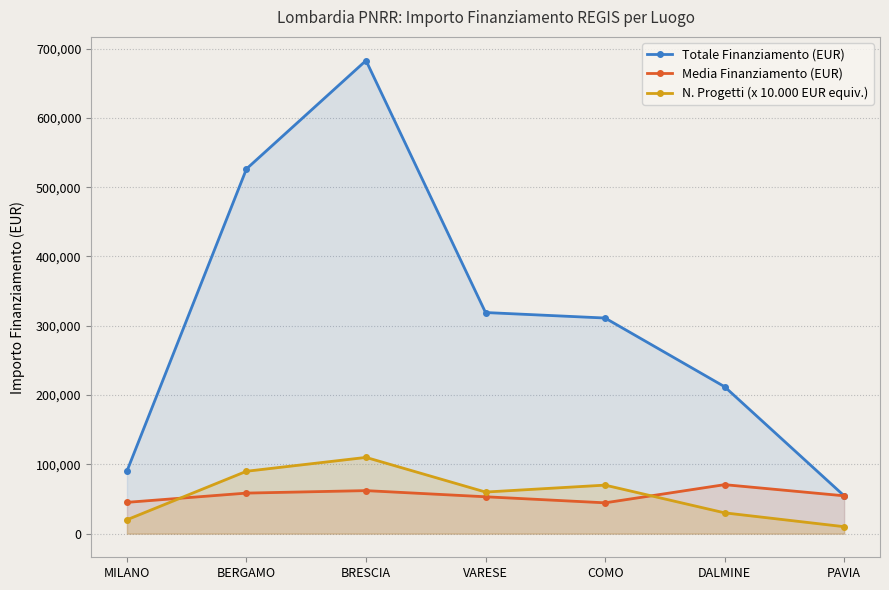

Reading right to left, what are all the values shown in this chart?

Totale Finanziamento (EUR): PAVIA=54577.6	DALMINE=212000.1	COMO=311136.8	VARESE=319069.1	BRESCIA=682722.2	BERGAMO=526364.5	MILANO=90268.6
Media Finanziamento (EUR): PAVIA=54577.6	DALMINE=70666.7	COMO=44448.1	VARESE=53178.2	BRESCIA=62065.7	BERGAMO=58484.9	MILANO=45134.3
N. Progetti (x 10.000 EUR equiv.): PAVIA=10000.0	DALMINE=30000.0	COMO=70000.0	VARESE=60000.0	BRESCIA=110000.0	BERGAMO=90000.0	MILANO=20000.0